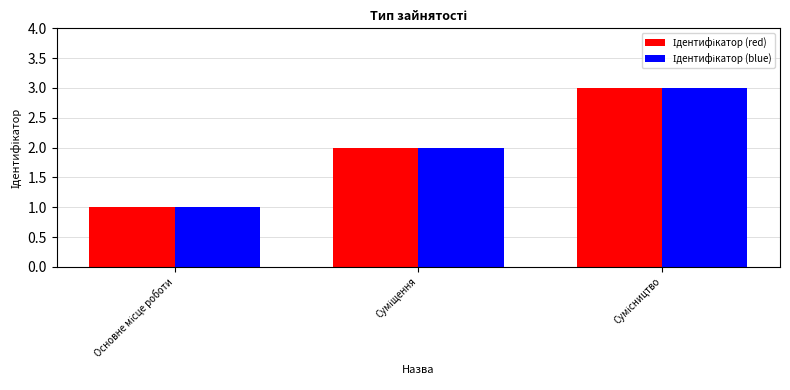

How many bars are there in total?

6